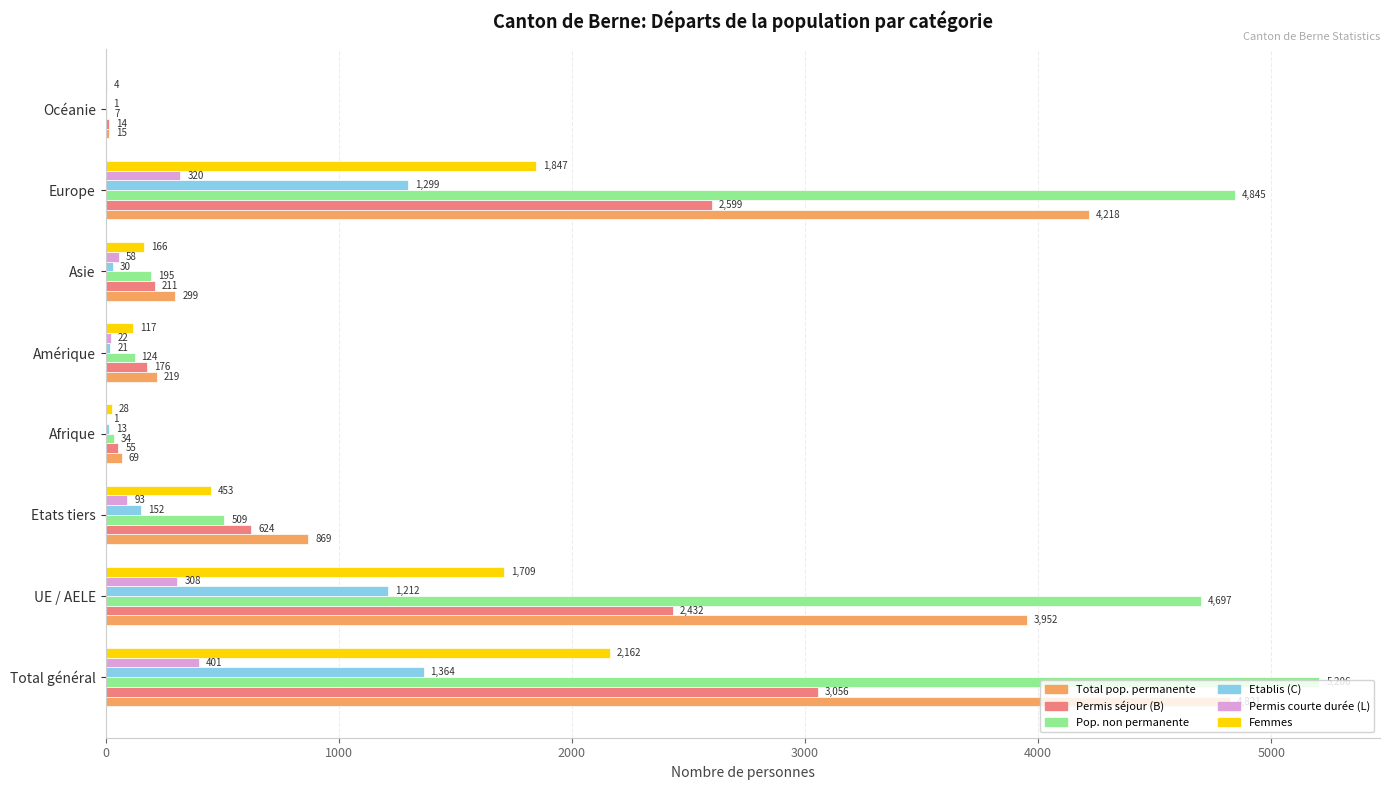

Is the value of Permis courte durée (L) at Océanie greater than the value of Permis séjour (B) at UE / AELE?

No